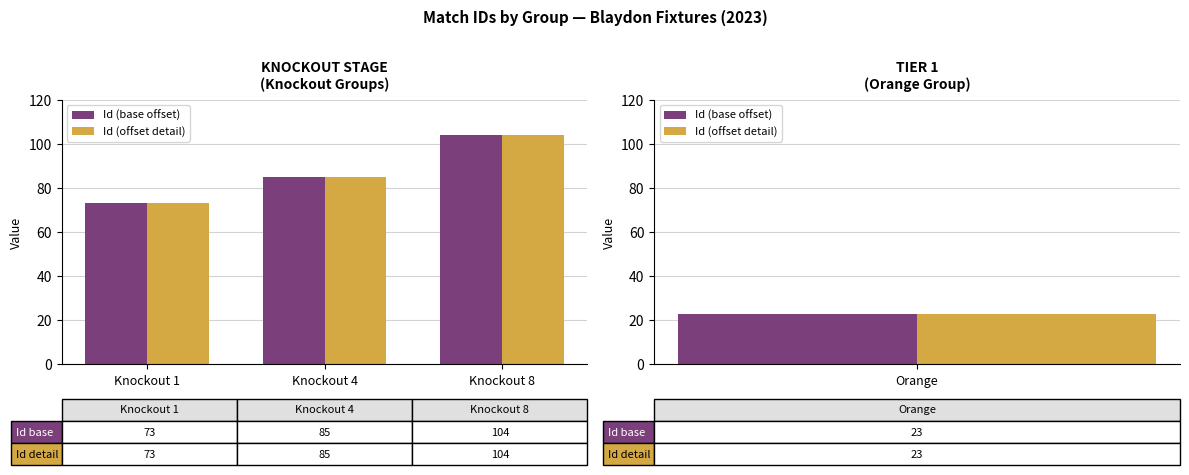

List the series in order of their peak value, highest first.

Id (base offset), Id (offset detail)